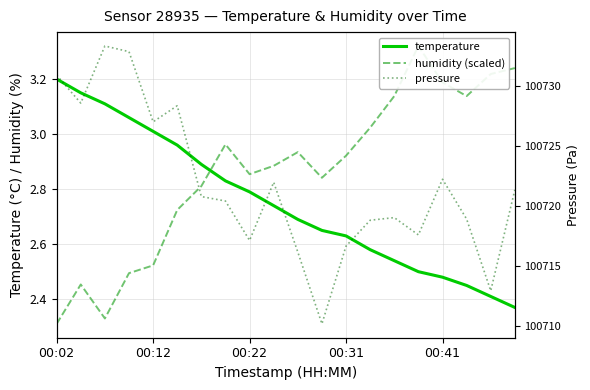

Does the chart display data point markers on the line(s)?

No